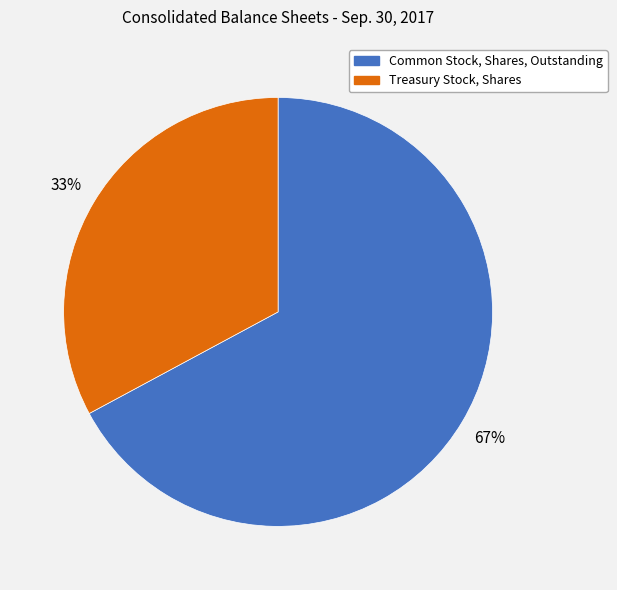

To the nearest percent, what portion does Treasury Stock, Shares represent?

33%